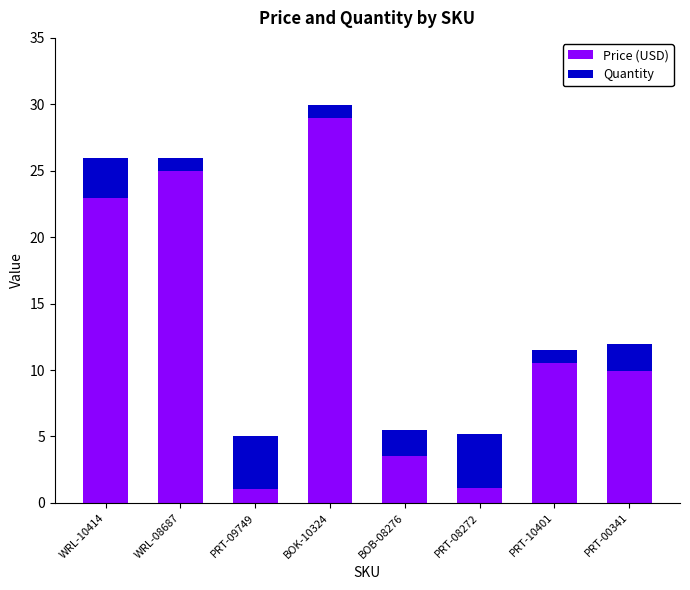

At which category is the sum across all series the highest?

BOK-10324